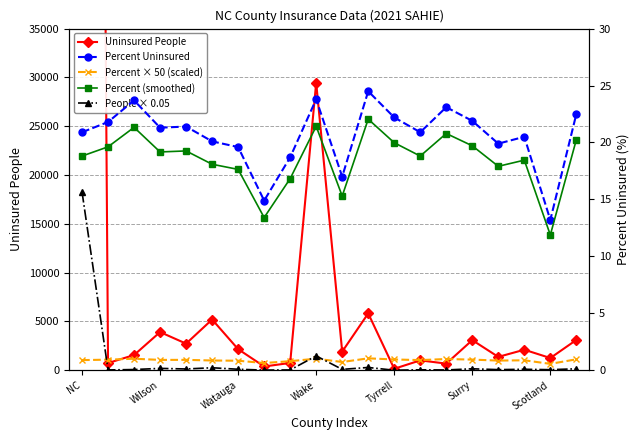

Which category has the highest value across all series?

NC